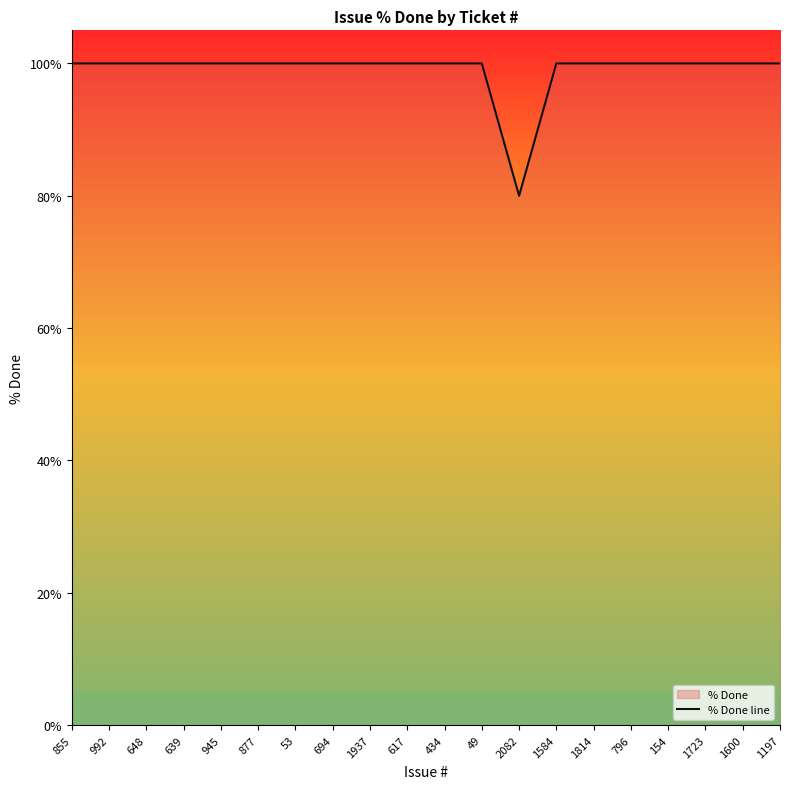

What is the sum of all values?

1980